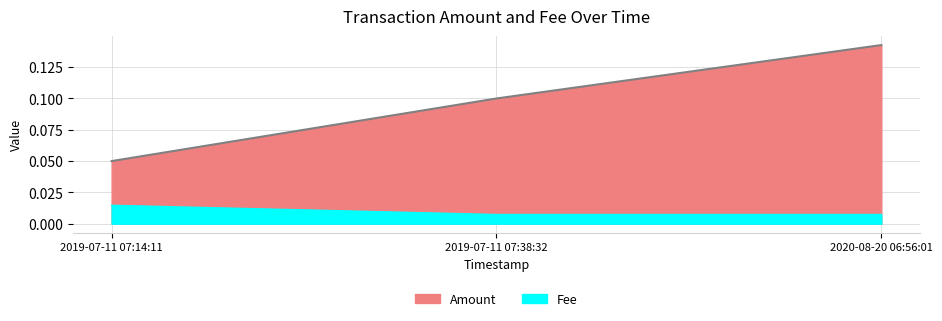

The Fee series shows 0.0 at 2019-07-11 07:38:32. True or false?

False